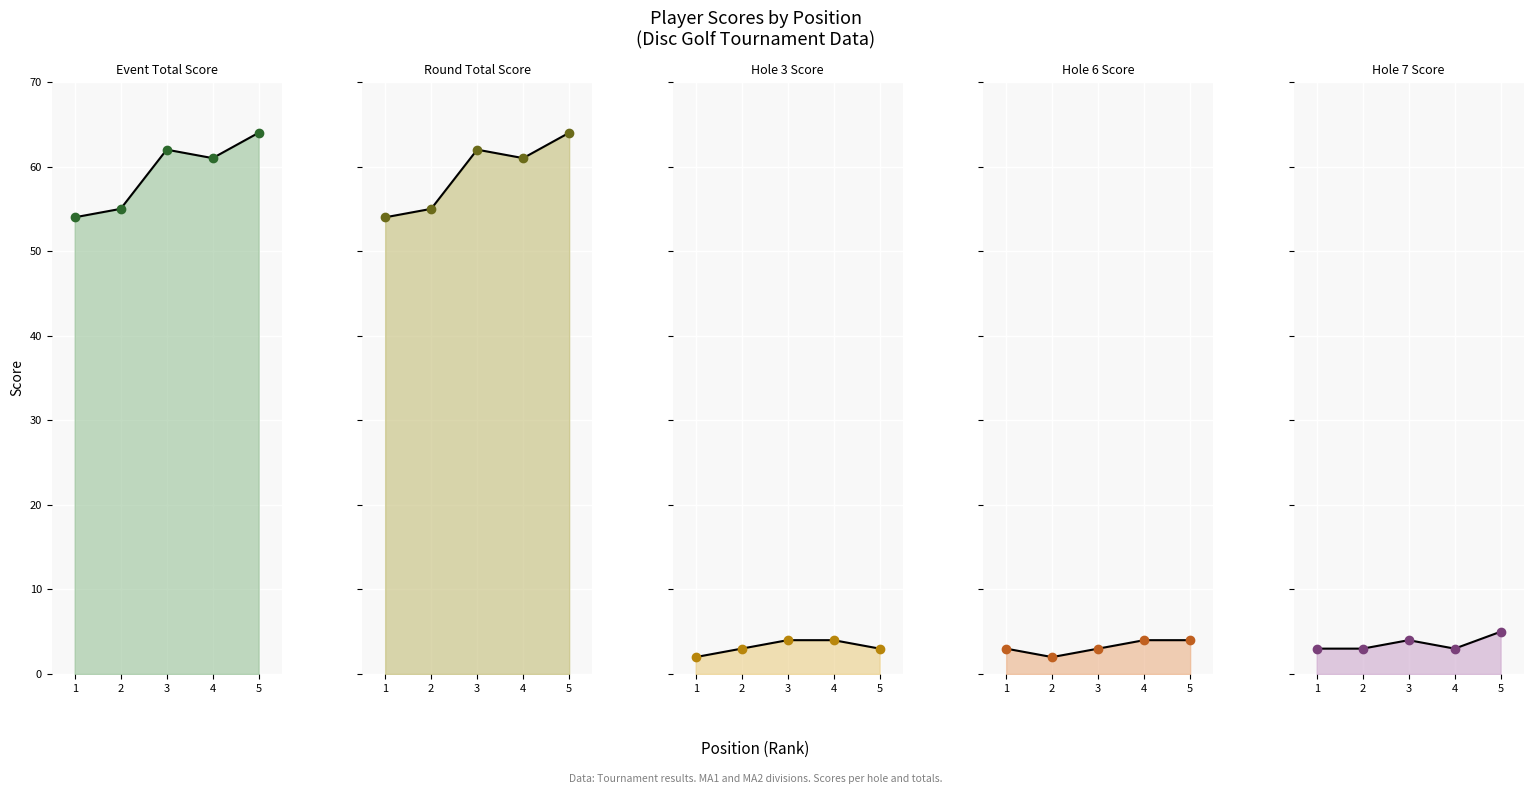

How many intersections are there between Hole 6 Score and Hole 7 Score?

2